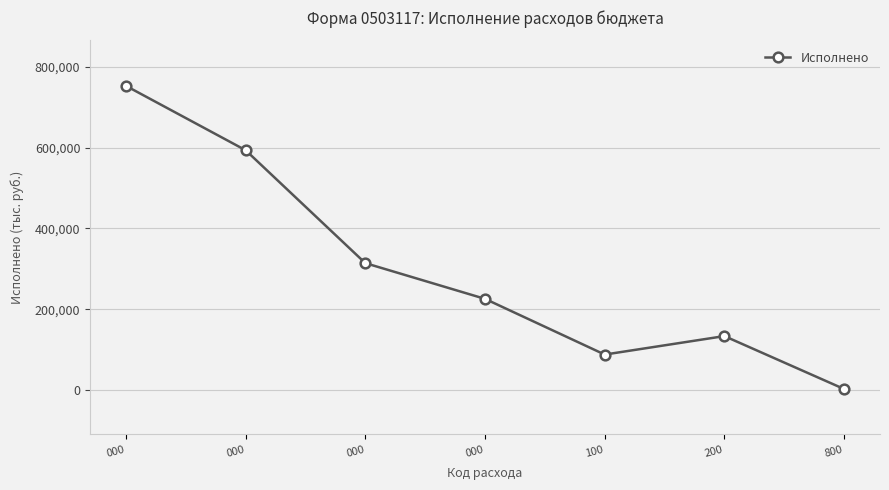

How many series are shown in this chart?

1